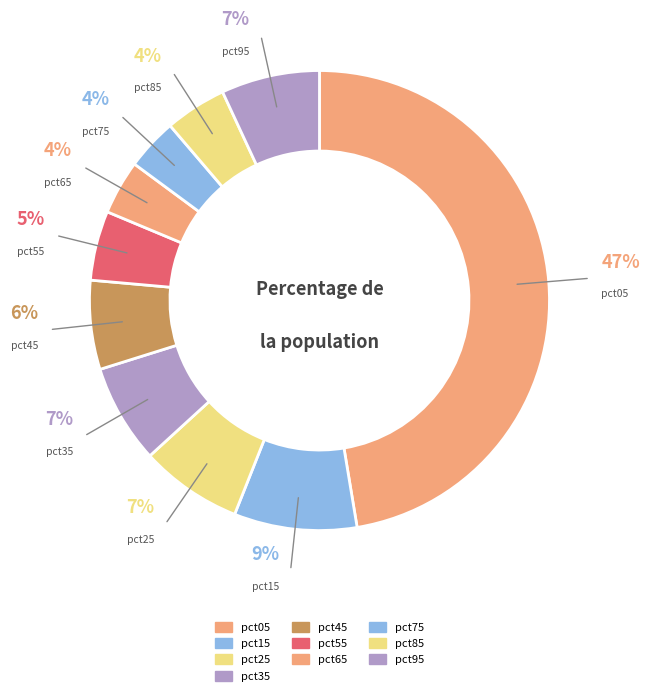

Is there a majority slice in this chart?

No